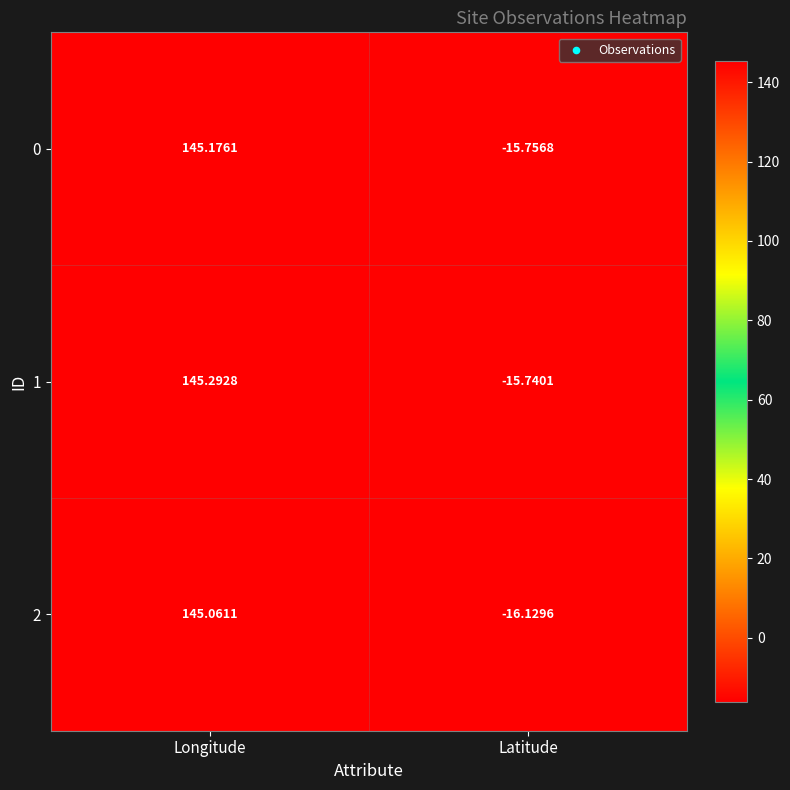

Where is 1 nearest to the value 64?

Latitude